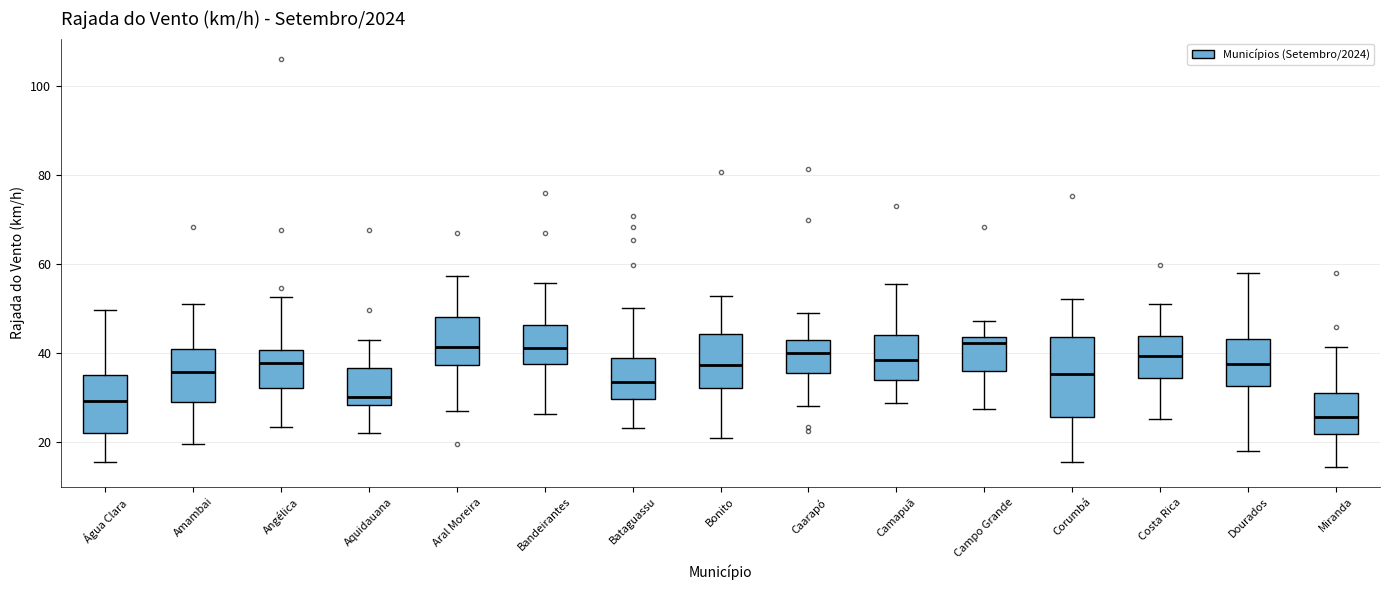

Reading left to right, read every box against the y-axis: the position of its median line, the range the box covers, and the ends of its whiskers. The values are not printed on the chart, so give them approximately, as read against the axis.

Água Clara: median 30, box 22 to 36, whiskers 16 to 50
Amambai: median 36, box 28 to 40, whiskers 20 to 52
Angélica: median 38, box 32 to 40, whiskers 24 to 52
Aquidauana: median 30, box 28 to 36, whiskers 22 to 42
Aral Moreira: median 42, box 38 to 48, whiskers 28 to 58
Bandeirantes: median 42, box 38 to 46, whiskers 26 to 56
Bataguassu: median 34, box 30 to 38, whiskers 24 to 50
Bonito: median 38, box 32 to 44, whiskers 20 to 52
Caarapó: median 40, box 36 to 42, whiskers 28 to 48
Camapuã: median 38, box 34 to 44, whiskers 28 to 56
Campo Grande: median 42, box 36 to 44, whiskers 28 to 48
Corumbá: median 36, box 26 to 44, whiskers 16 to 52
Costa Rica: median 40, box 34 to 44, whiskers 26 to 52
Dourados: median 38, box 32 to 44, whiskers 18 to 58
Miranda: median 26, box 22 to 30, whiskers 14 to 42